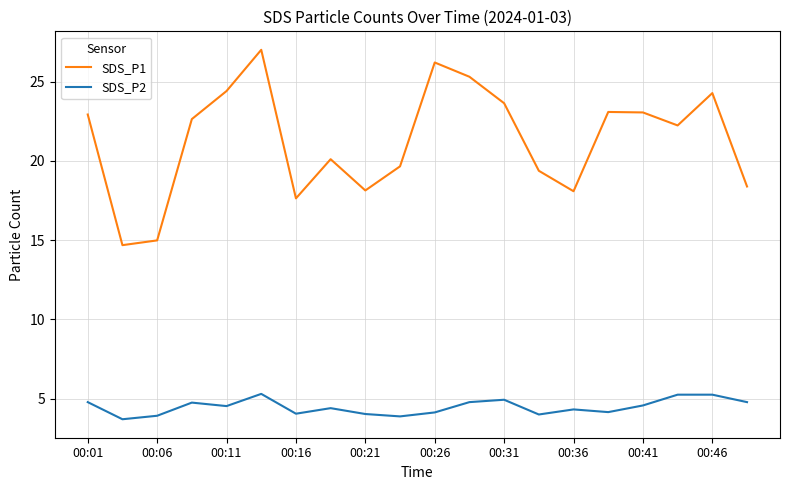

What is the smallest value displayed?

3.7